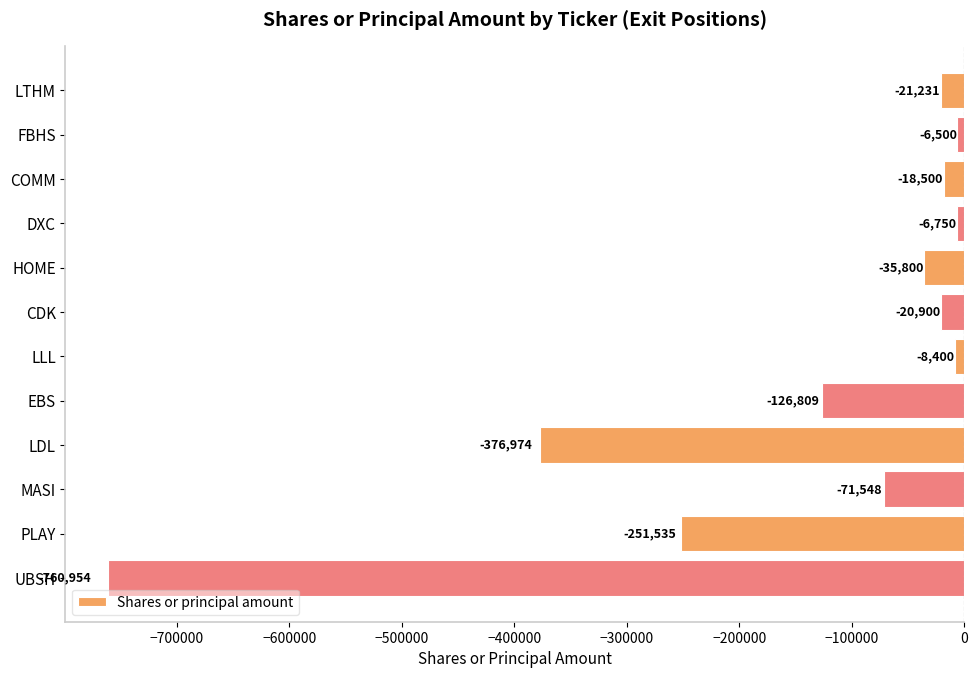

Rank the categories by value from highest to lowest.

FBHS, DXC, LLL, COMM, CDK, LTHM, HOME, MASI, EBS, PLAY, LDL, UBSH